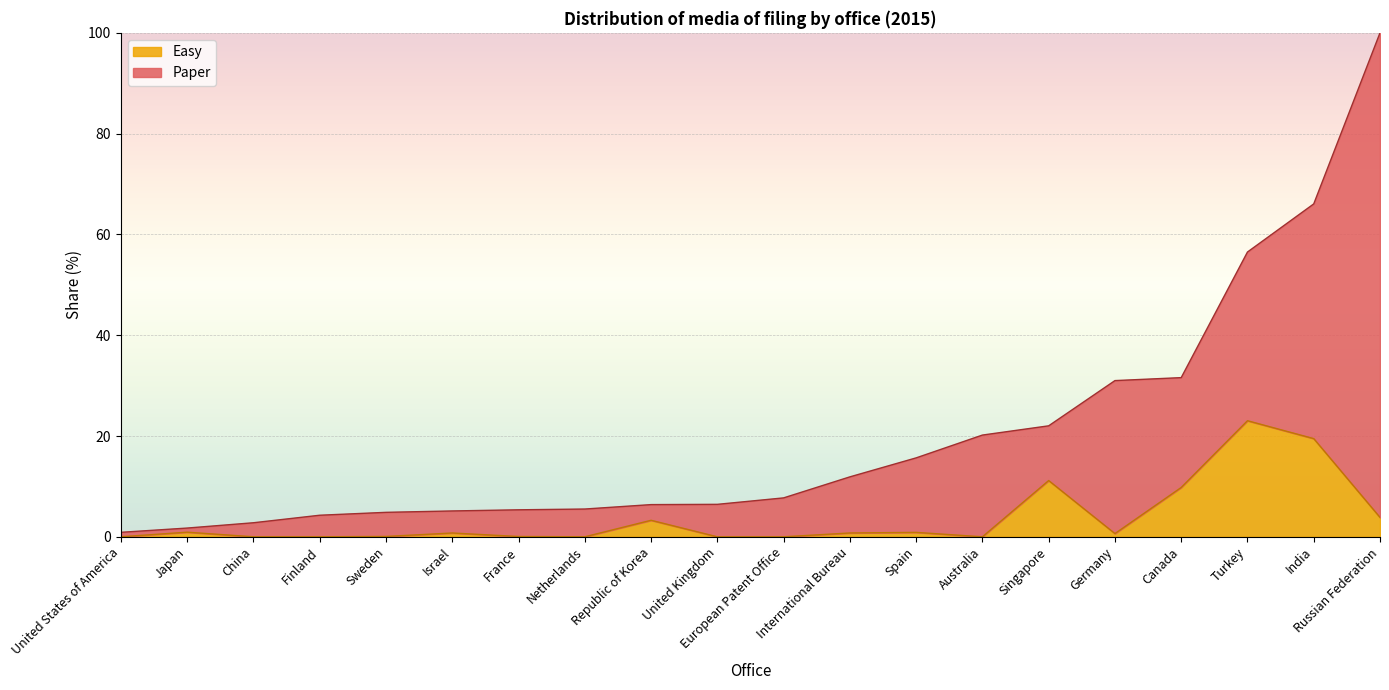

What value does the data have at Israel?

0.8